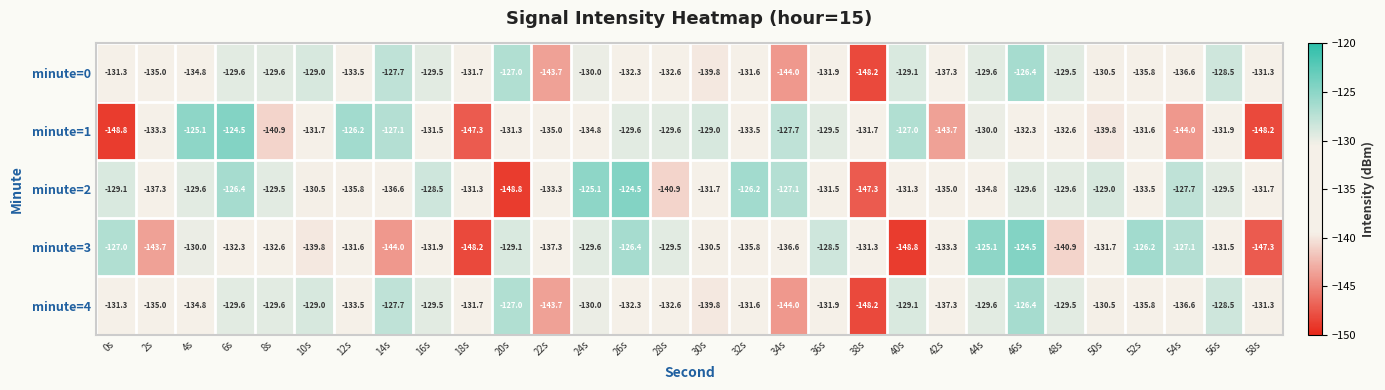

Is it true that minute=4 equals -132.6 at 28s?

True